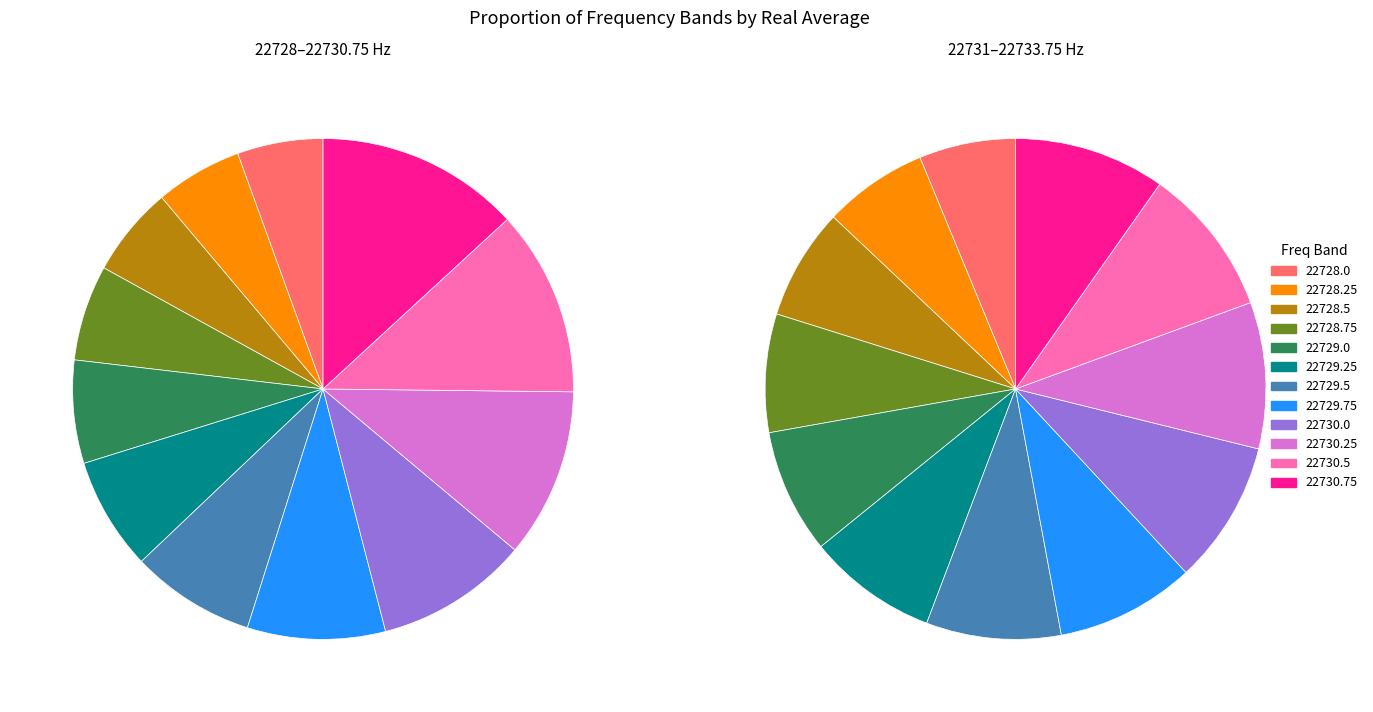

Is it true that 22729.5 is 8% of the pie?

True